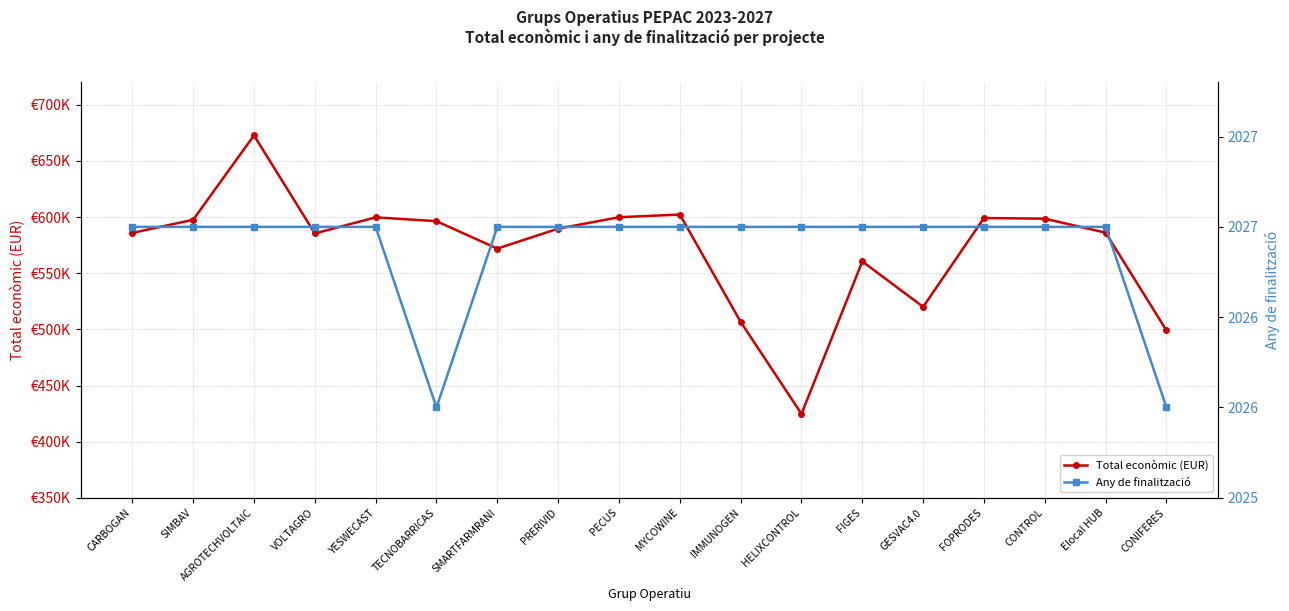

What position from the left is MYCOWINE?

10